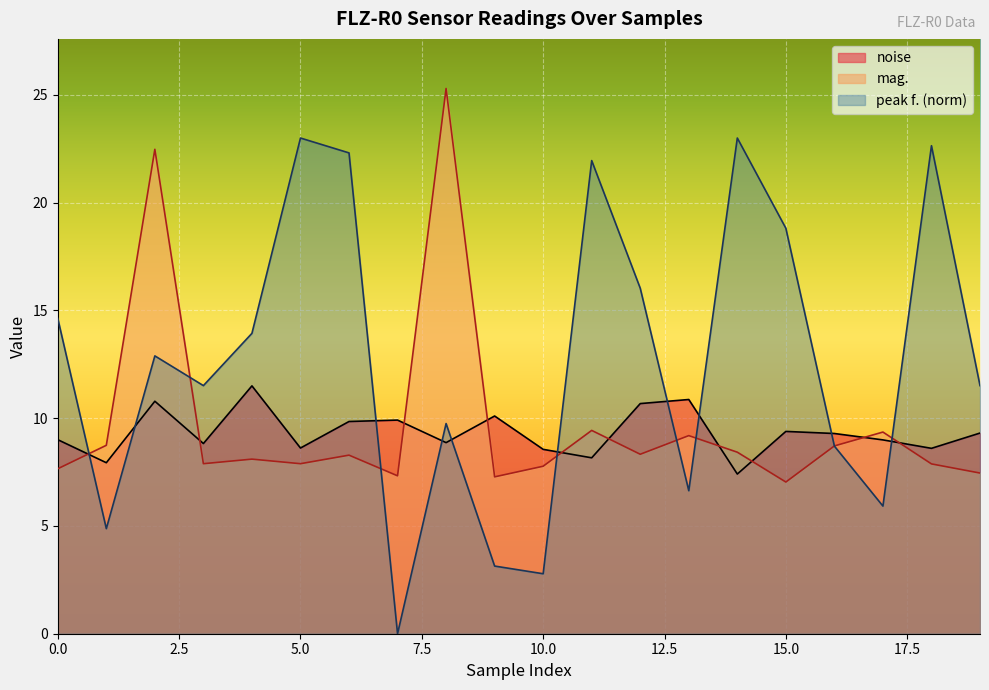

True or false: noise has a value of 4.4 at 15.0.

False